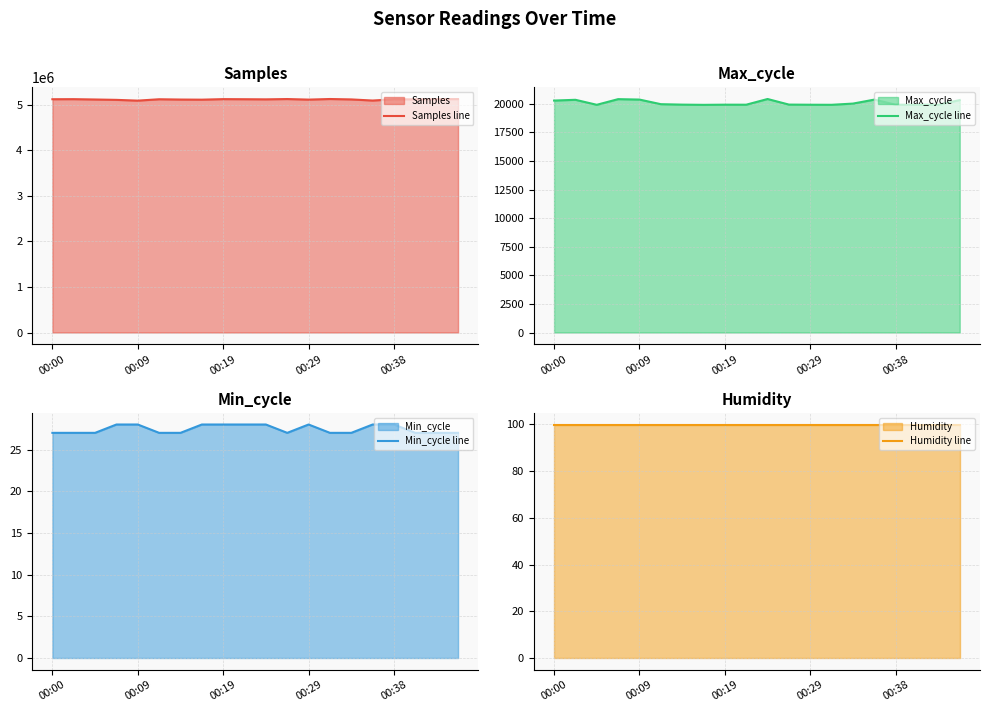

Where does the Max_cycle line series first go above 19930?

00:00